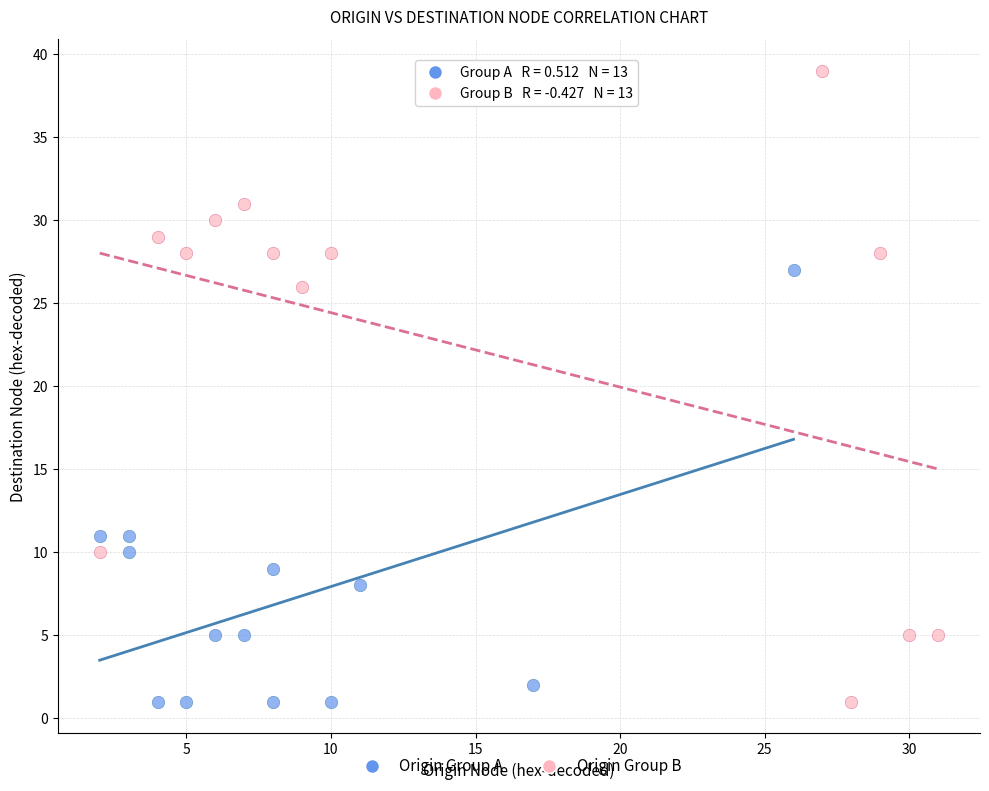

Which series contains the highest Y value?

Origin Group B